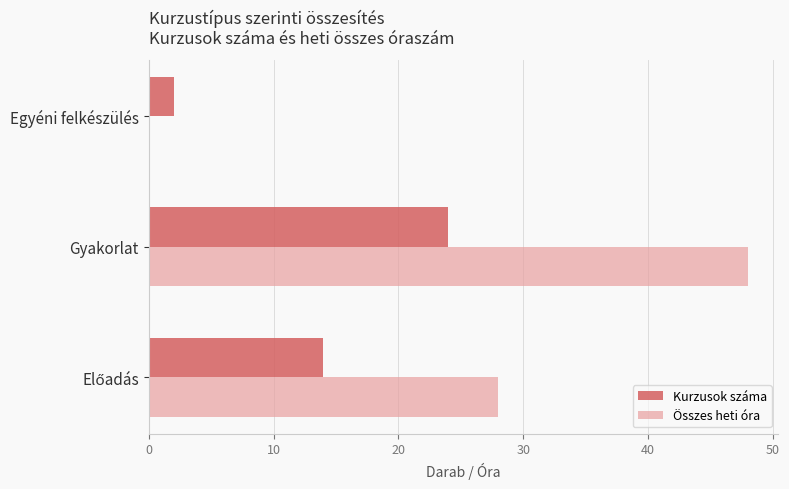

What is the sum of all Összes heti óra values?

76